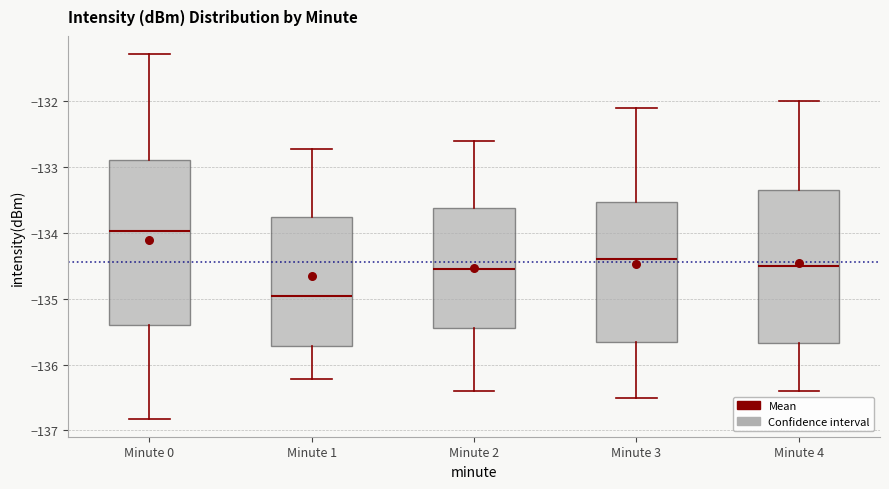

Reading left to right, transcribe this box plot: for each box, give where its median line is, the range the box spans, and where its two whiskers end, as read against the y-axis. The values are not printed on the chart, so give them approximately, as read against the axis.

Minute 0: median -134.0, box -135.4 to -132.9, whiskers -136.8 to -131.3
Minute 1: median -135.0, box -135.7 to -133.8, whiskers -136.2 to -132.7
Minute 2: median -134.5, box -135.4 to -133.6, whiskers -136.4 to -132.6
Minute 3: median -134.4, box -135.6 to -133.5, whiskers -136.5 to -132.1
Minute 4: median -134.5, box -135.7 to -133.3, whiskers -136.4 to -132.0